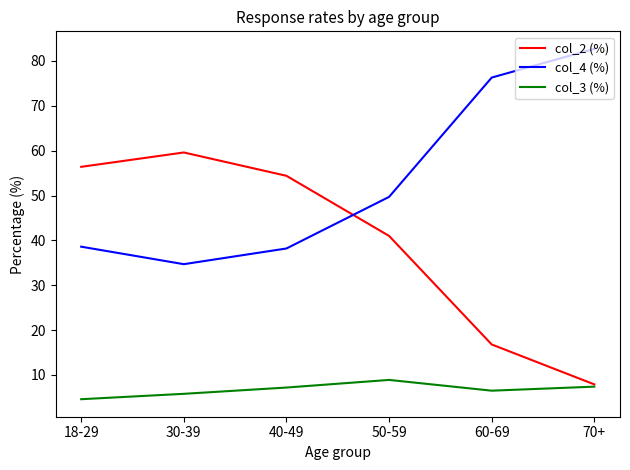

Rank the series at 30-39 from lowest to highest value.

col_3 (%), col_4 (%), col_2 (%)